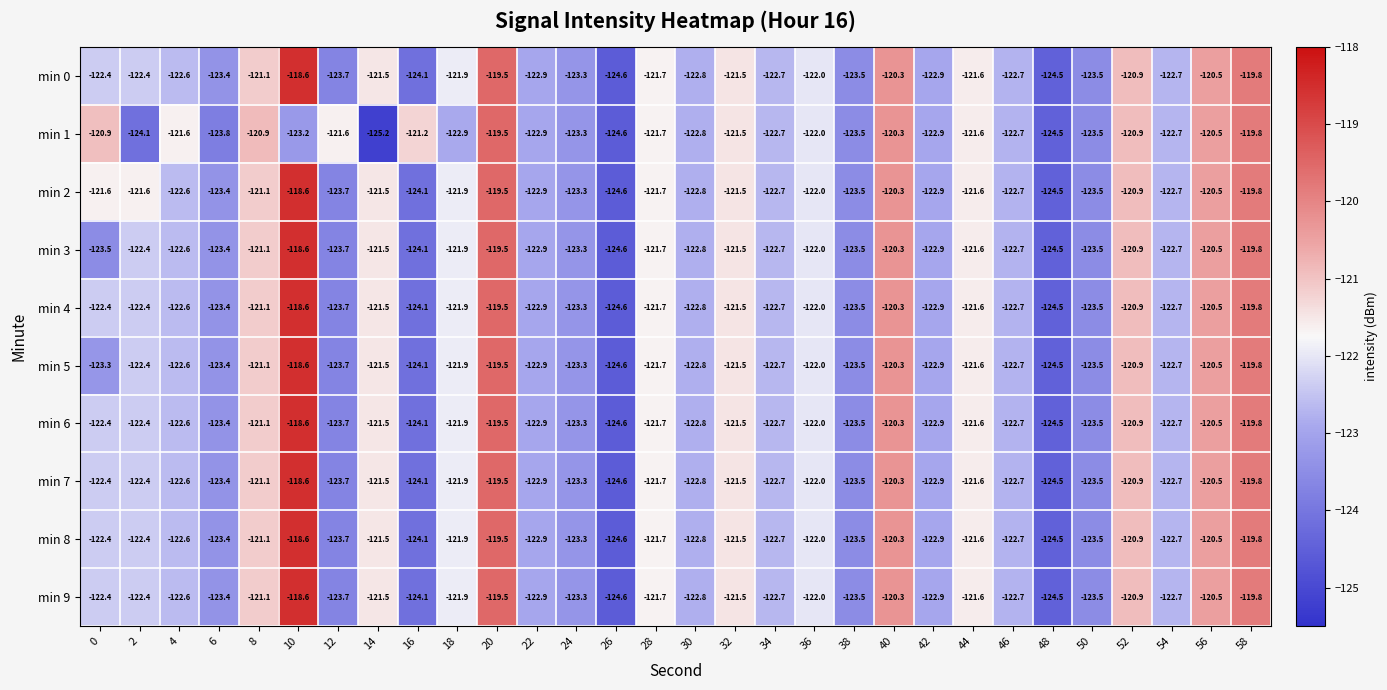

What value does the min 3 series have at 12?

-123.7